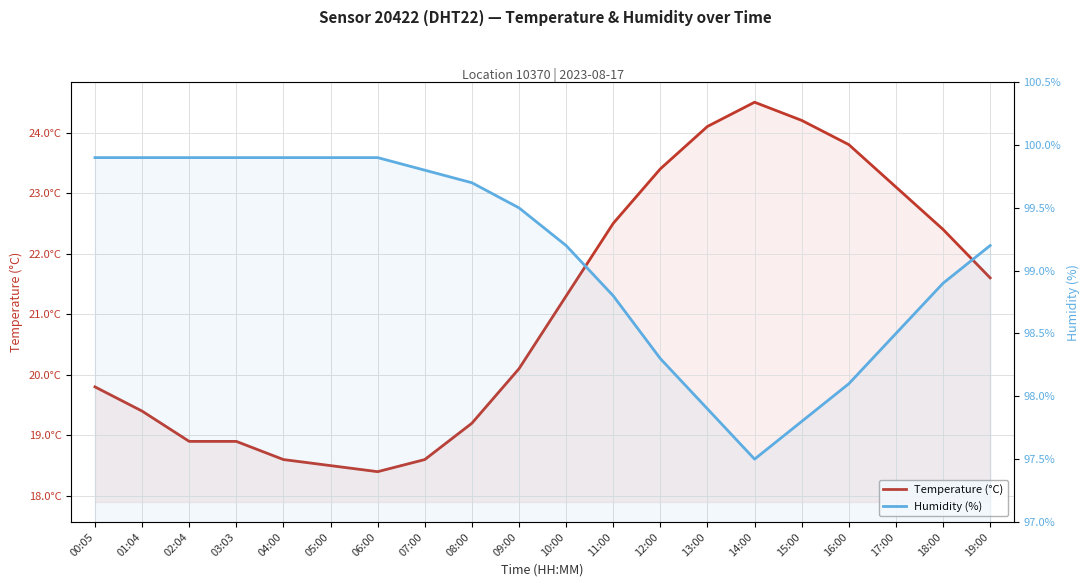

What position from the right is 06:00?

14